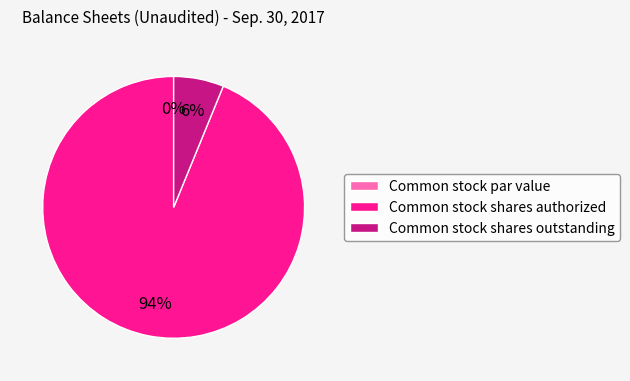

How many segments does this pie chart have?

3